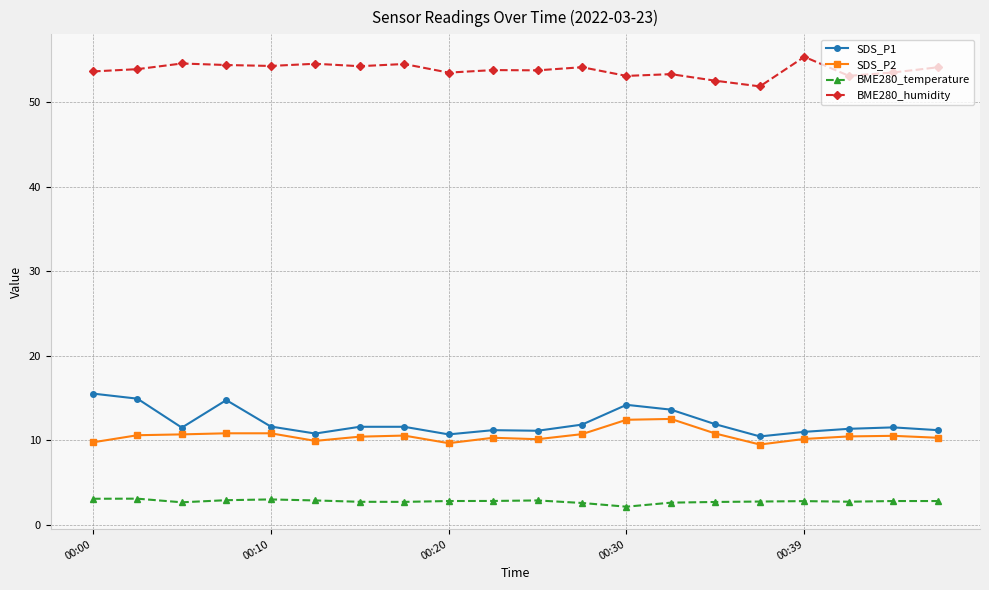

What is the maximum value shown in the chart?

55.4